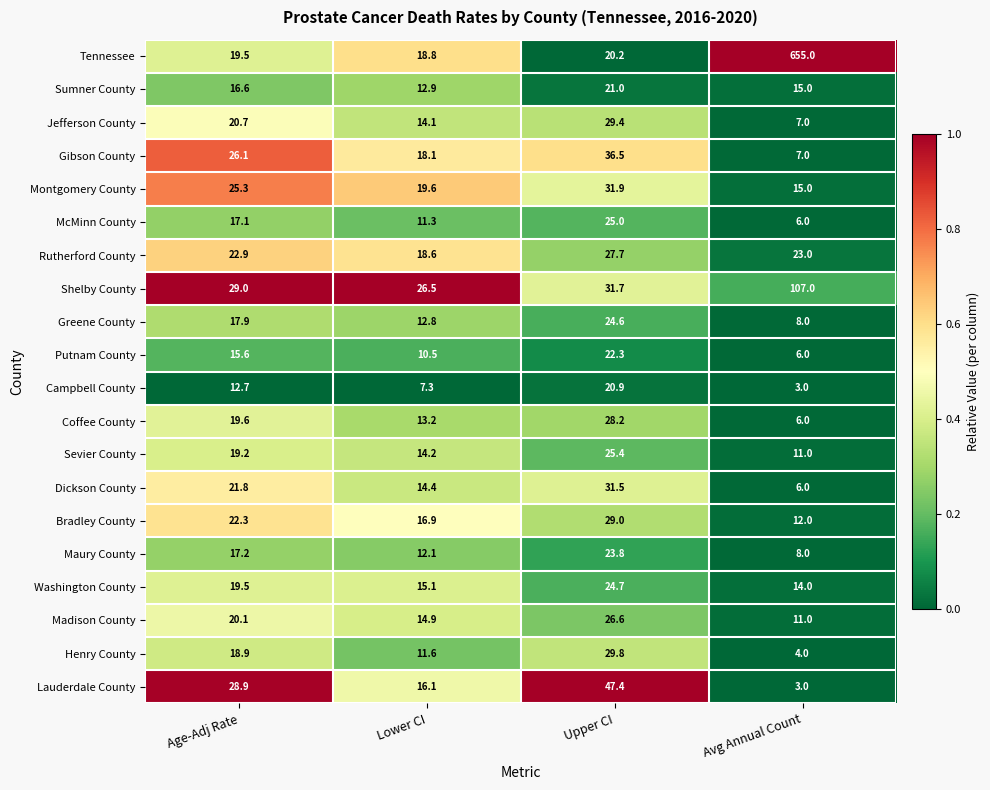

What is the maximum value shown in the chart?

655.0